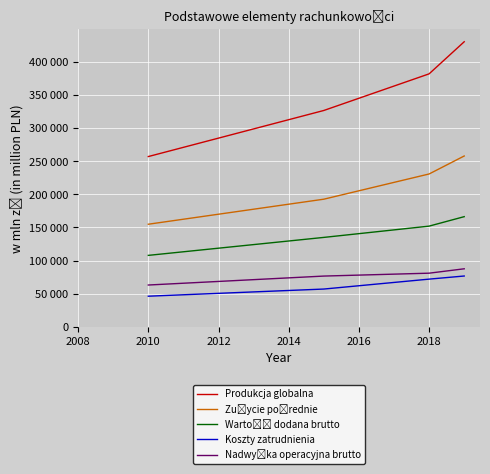

How many lines are shown in the chart?

5